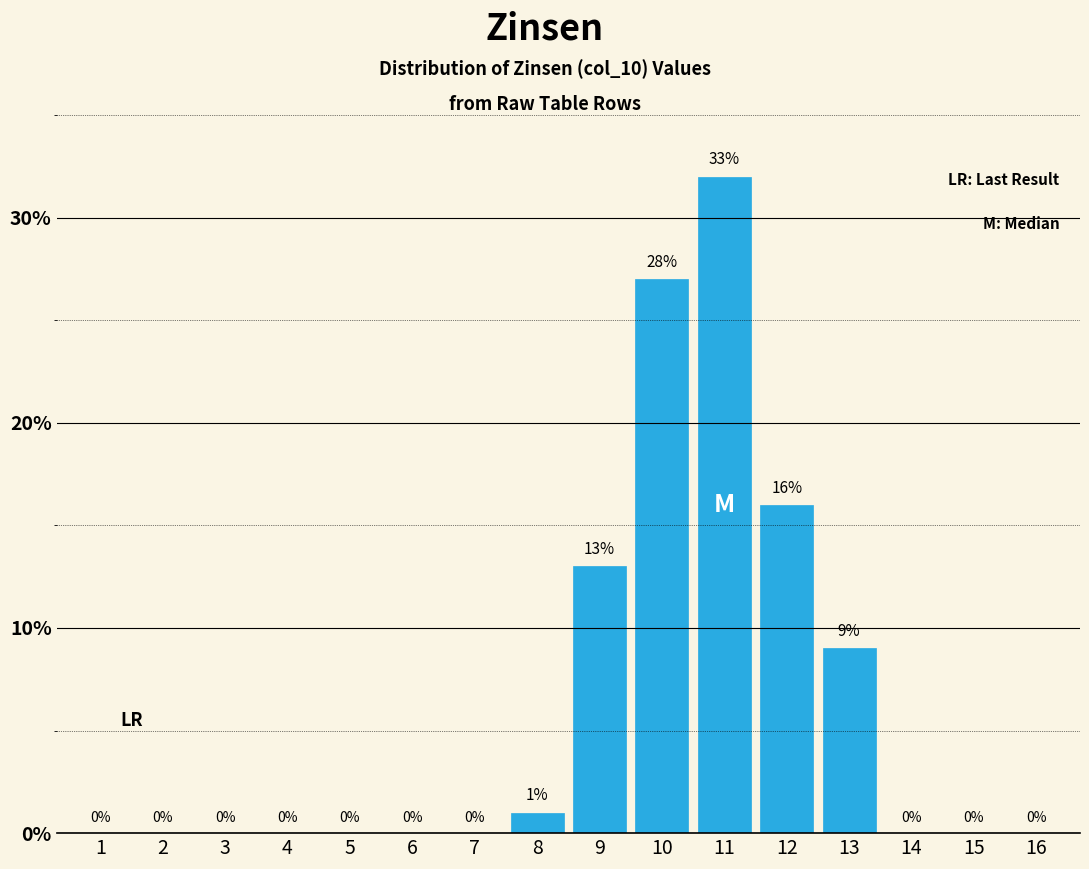

Reading left to right, what are all the values shown in this chart?

1=0	2=0	3=0	4=0	5=0	6=0	7=0	8=1	9=13	10=27	11=32	12=16	13=9	14=0	15=0	16=0